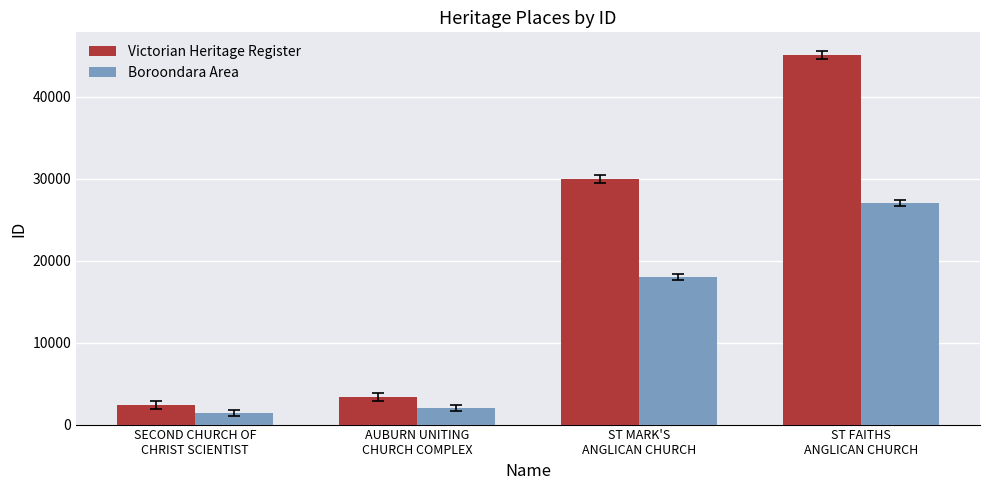

Count the number of categories in the chart.

4